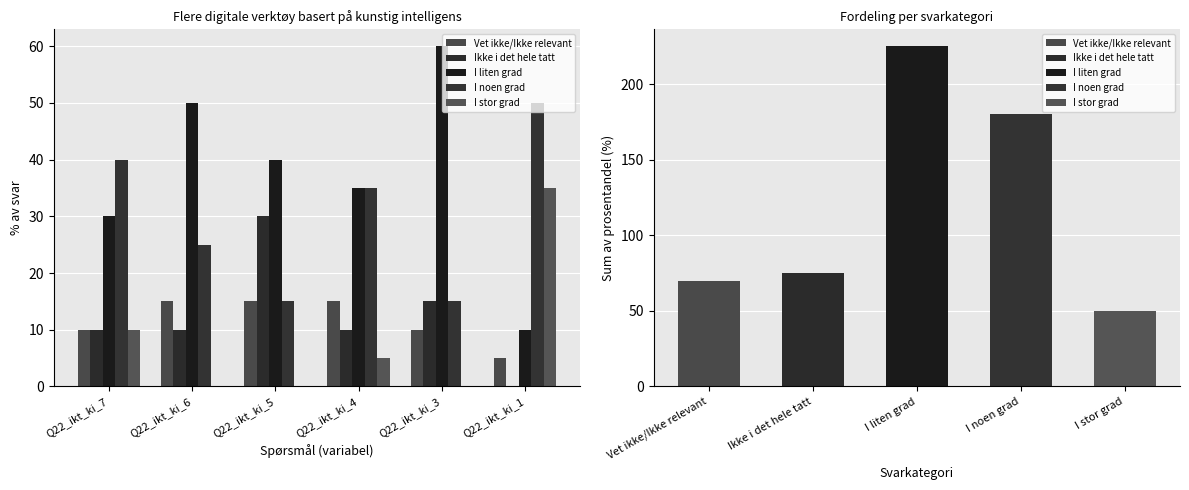

At which category does the chart reach its peak across all series?

Q22_ikt_ki_3